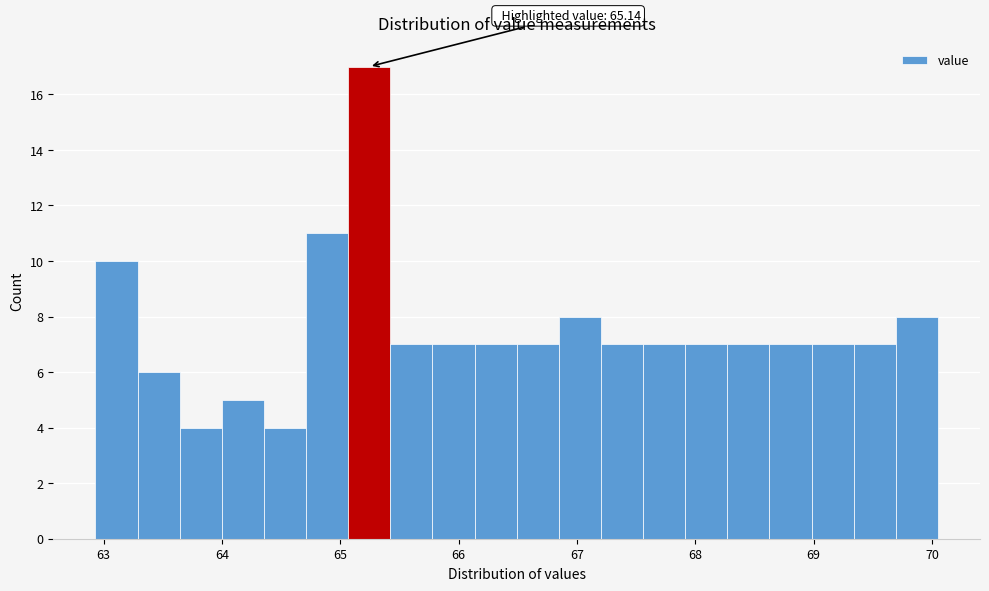

Read against the x-axis, roughly where is the centre of the tallest bar?

65.2